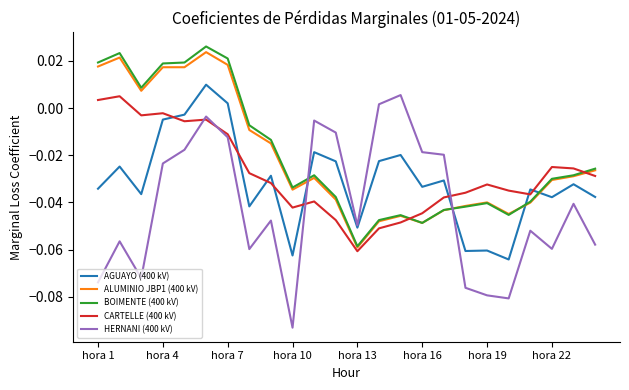

Which series has the widest spread of values?

HERNANI (400 kV)